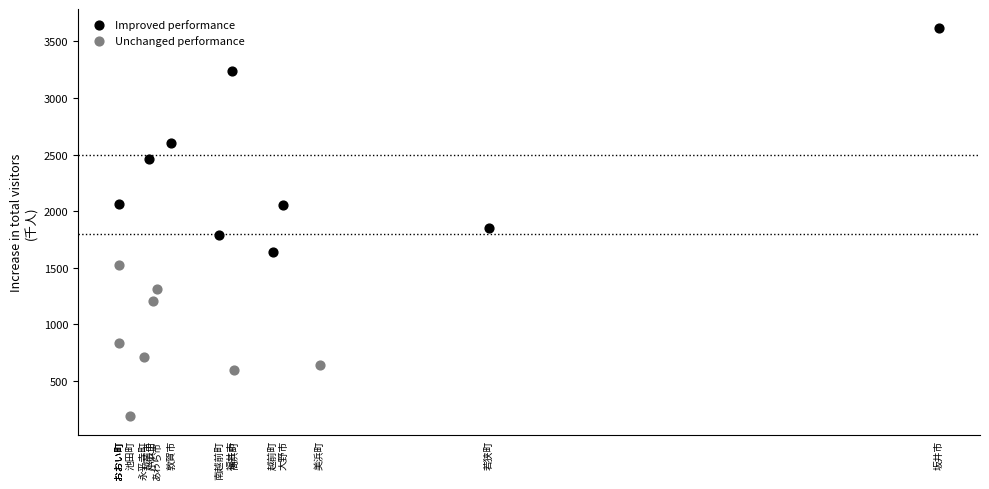

Which series has the widest spread of Y values?

Improved performance